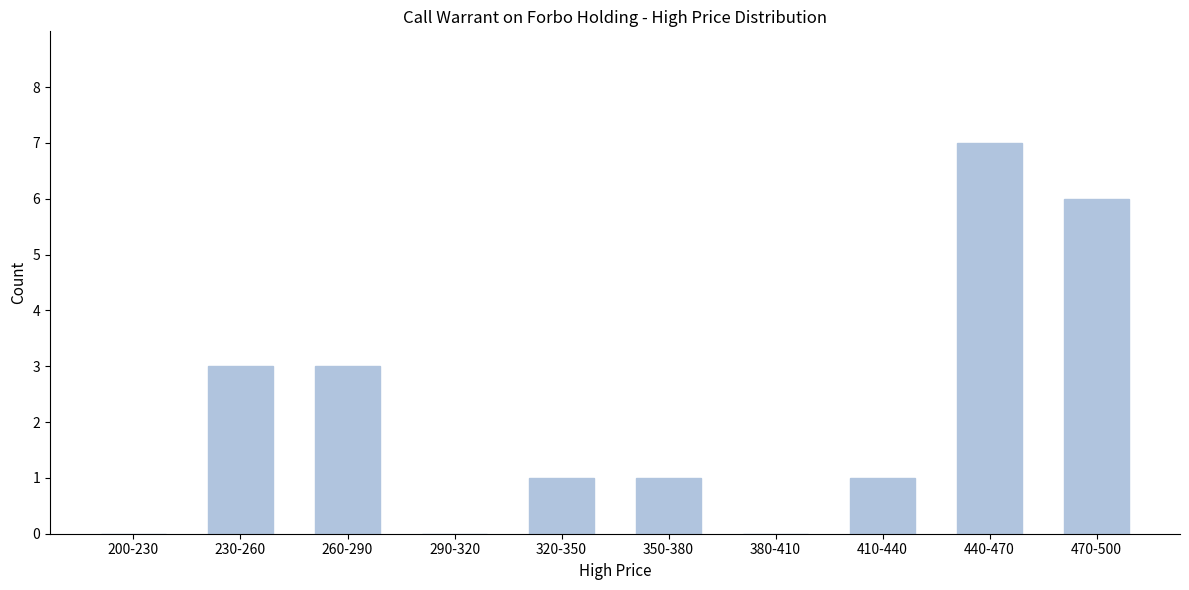

Reading right to left, what are all the values shown in this chart?

470-500=6	440-470=7	410-440=1	380-410=0	350-380=1	320-350=1	290-320=0	260-290=3	230-260=3	200-230=0